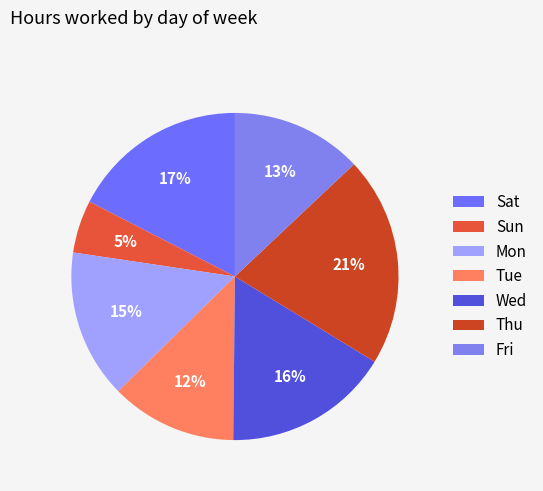

What is the change in value from Tue to Fri?

+11.7